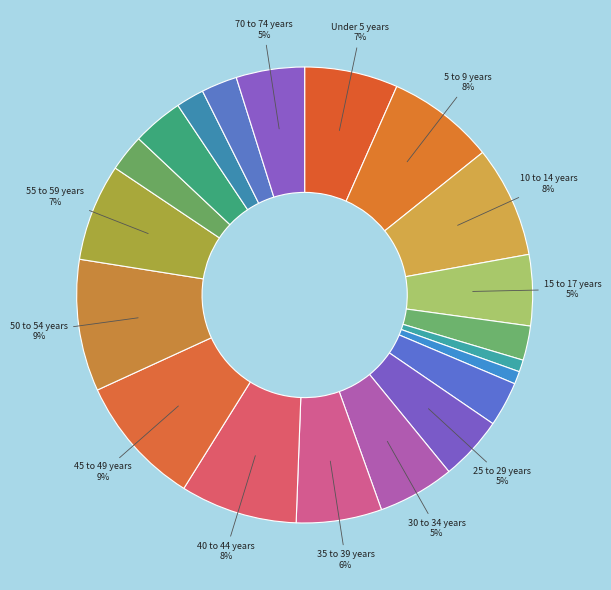

How many segments does this pie chart have?

20